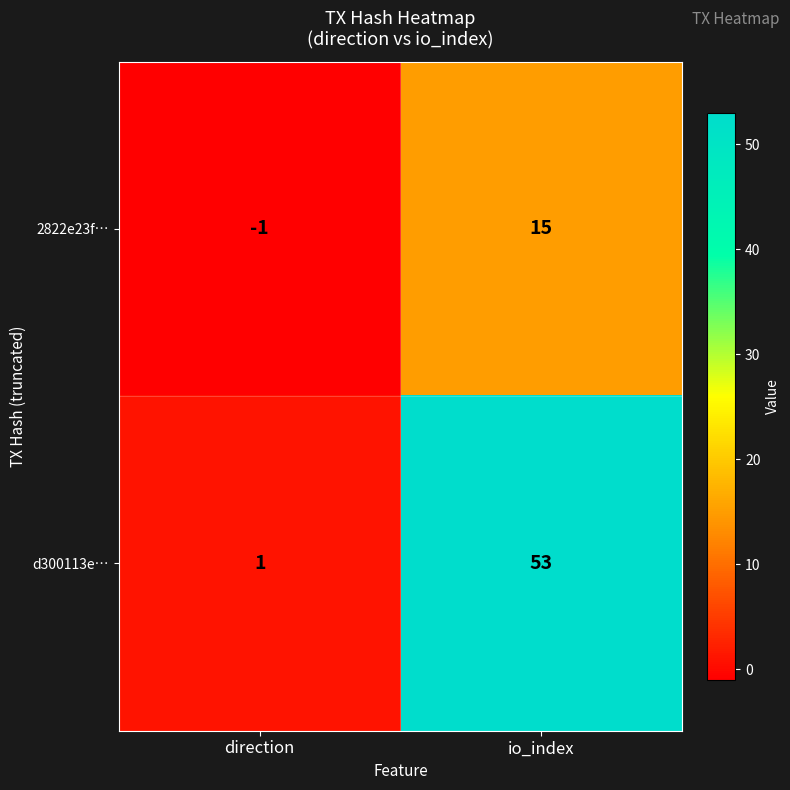

What is the sum of the d300113e… values at io_index and direction?

54